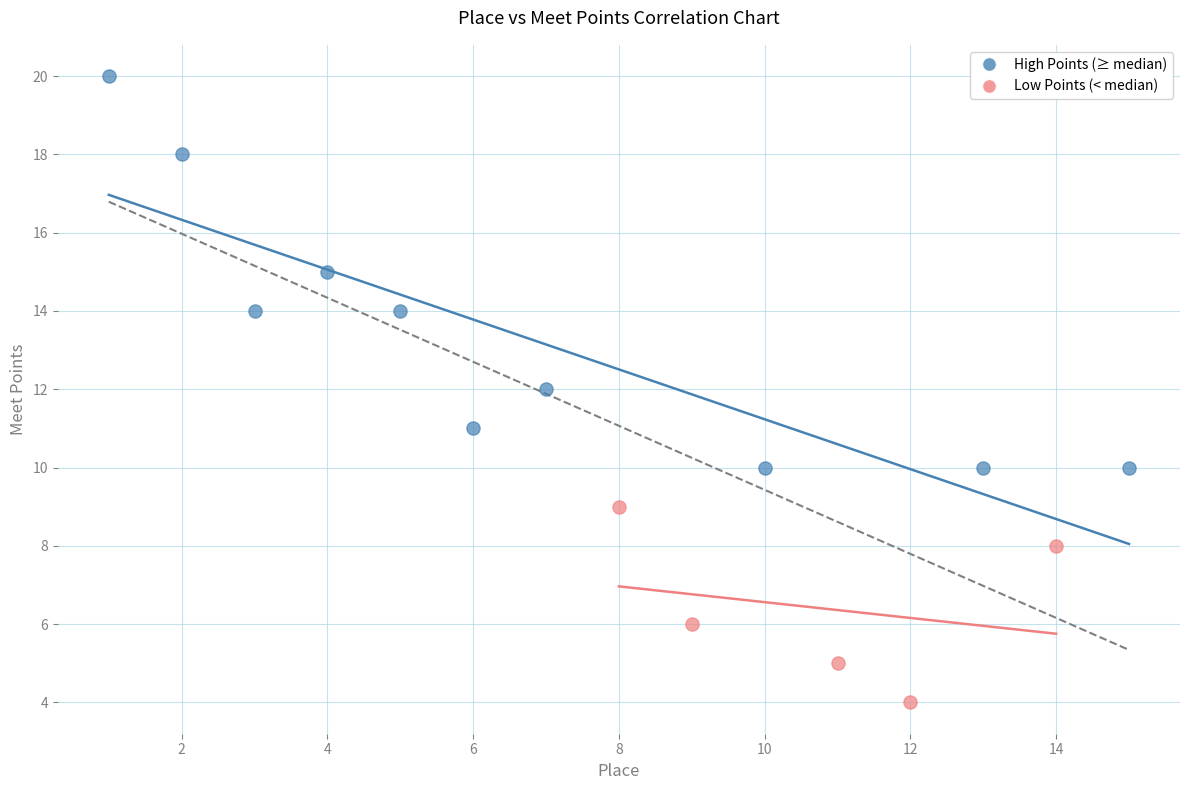

Which series reaches the minimum Y coordinate?

Low Points (< median)